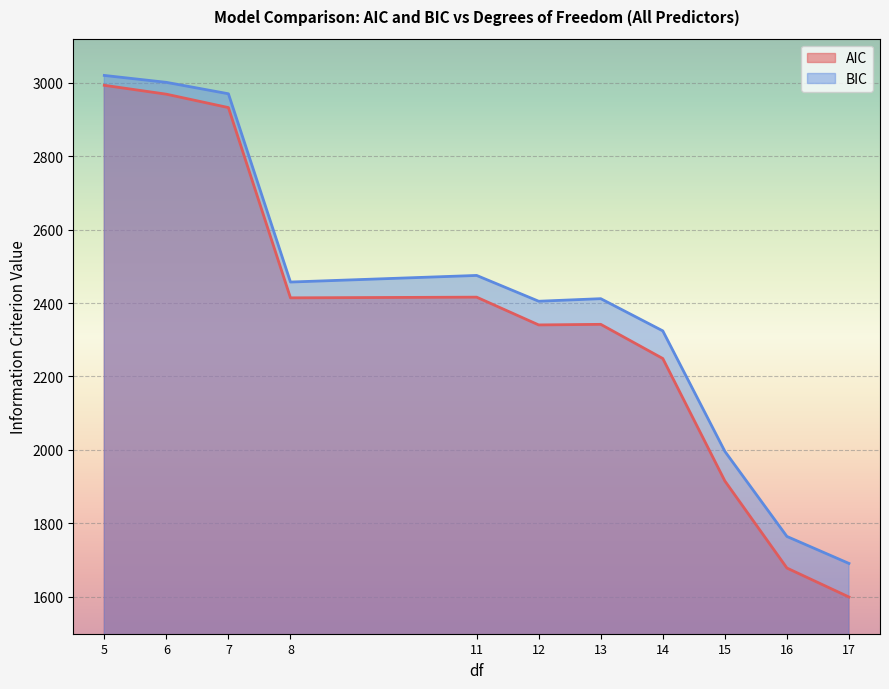

Which series has the widest spread of values?

AIC